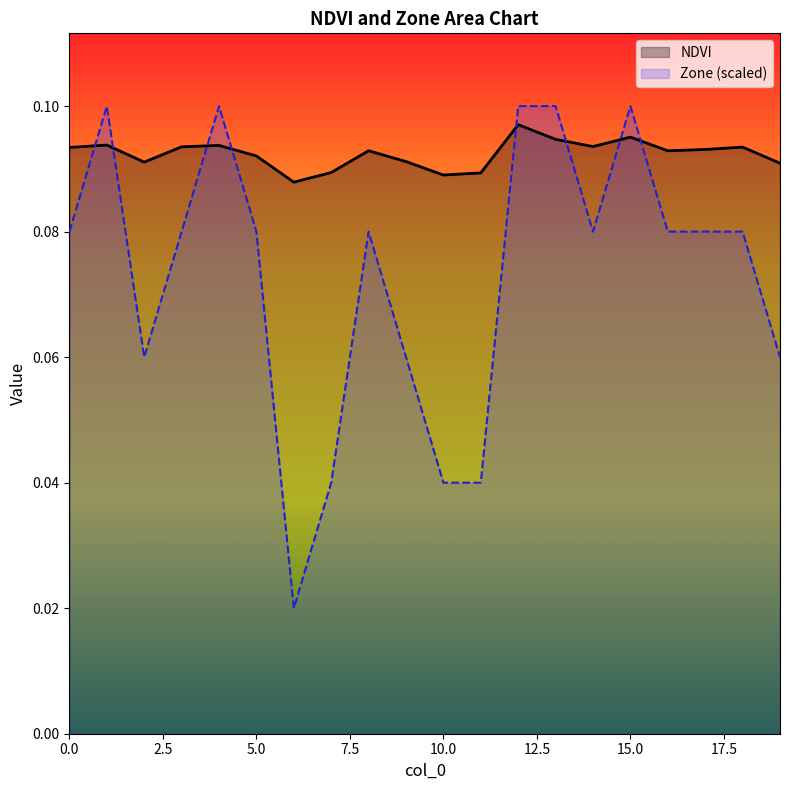

The value of NDVI at 9 is 0.2. True or false?

False